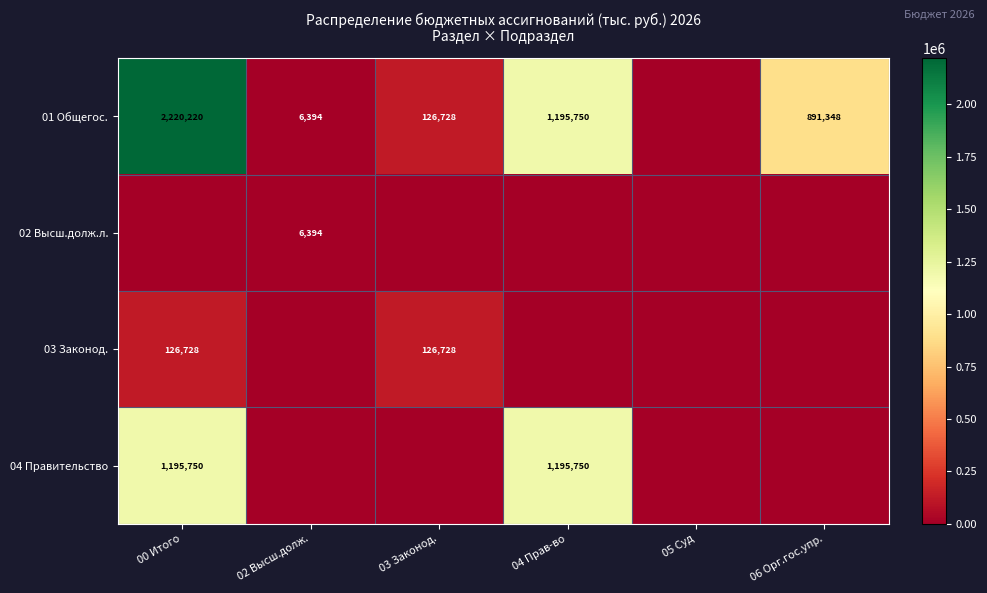

Is it true that 01 Общегос. equals 2085435 at 04 Прав-во?

False